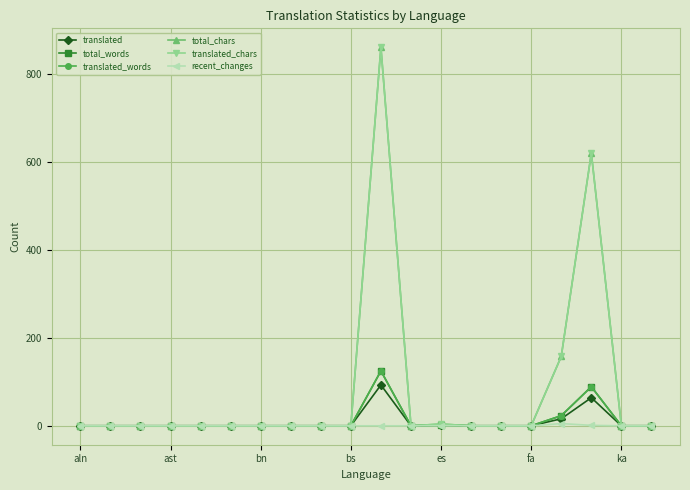

Count the number of data series in this chart.

6